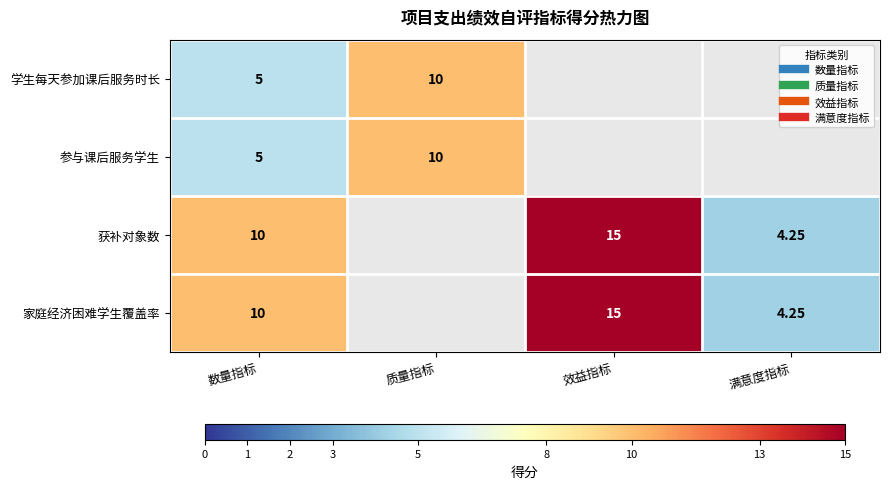

What is the sum of the 家庭经济困难学生覆盖率 values at 满意度指标 and 效益指标?

19.2